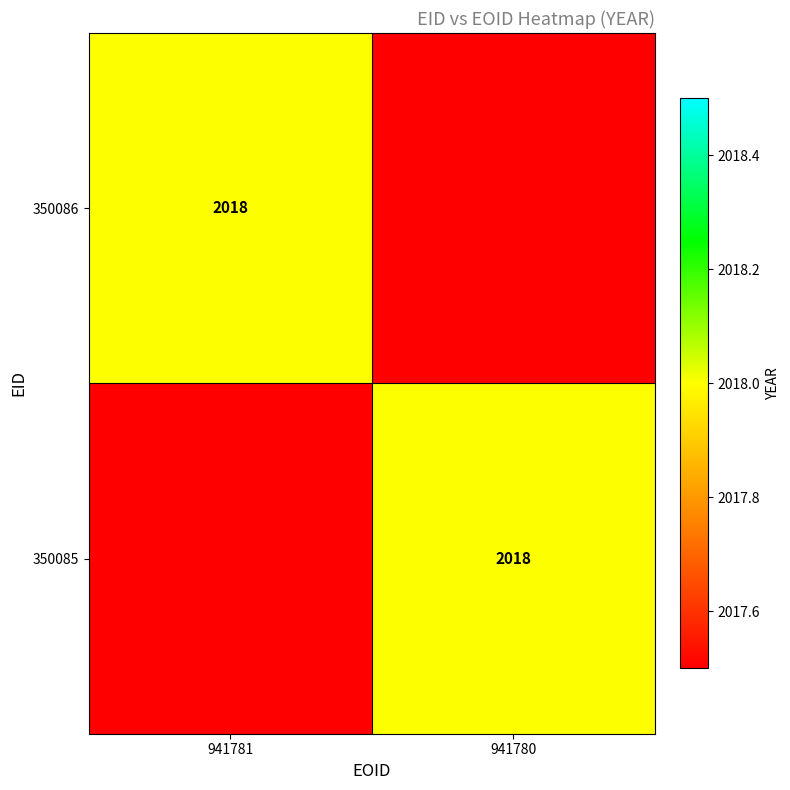

Count the number of categories in the chart.

2